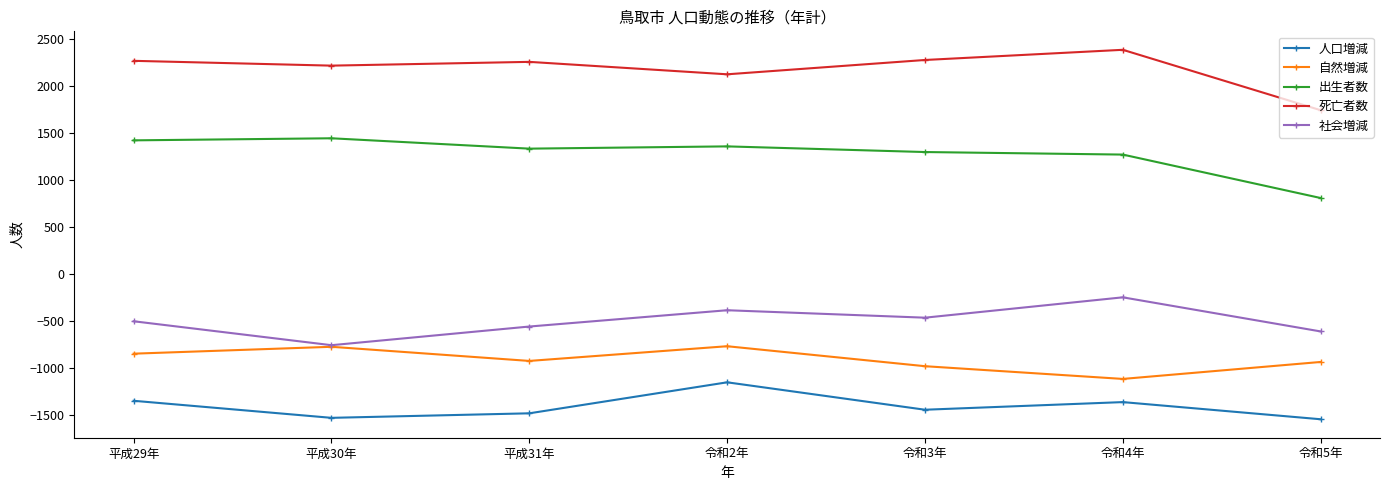

What is the value of the 自然増減 point at the 1st from the left?

-844